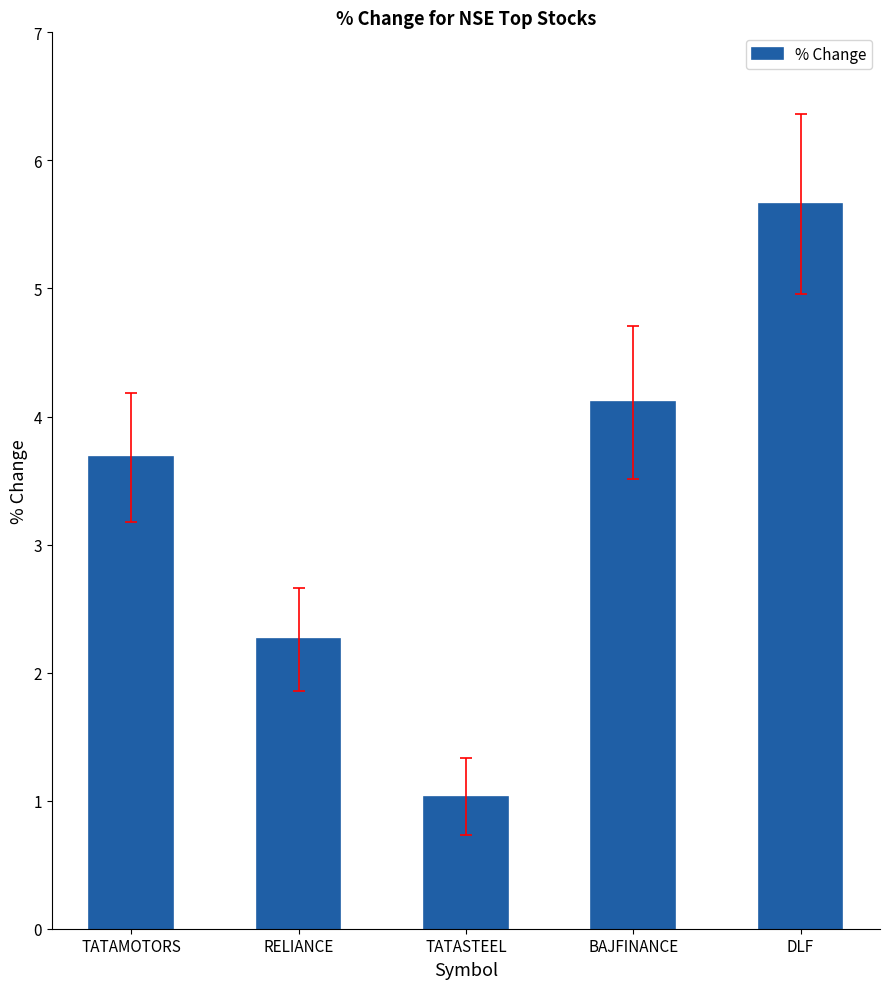

Where does the data first go above 3?

TATAMOTORS